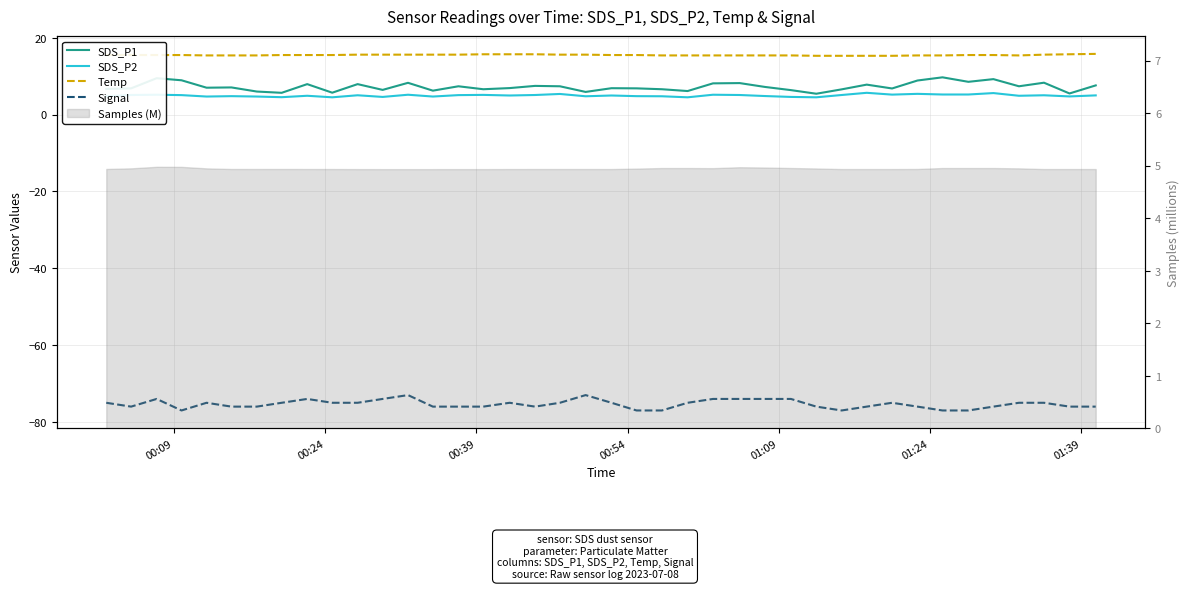

Is the value of Signal at 26 greater than the value of SDS_P2 at 21?

No